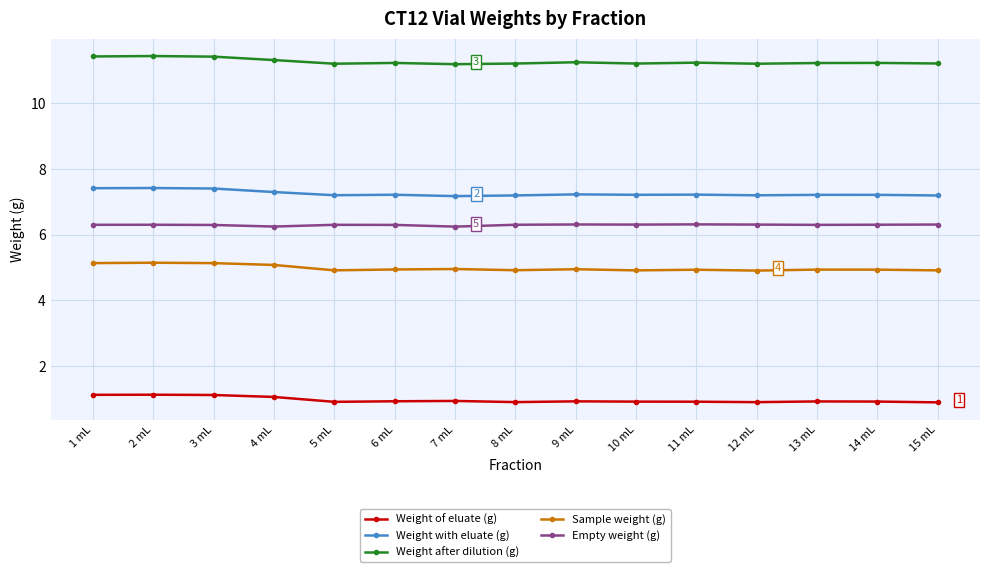

What is the sum of all Weight after dilution (g) values?

169.1